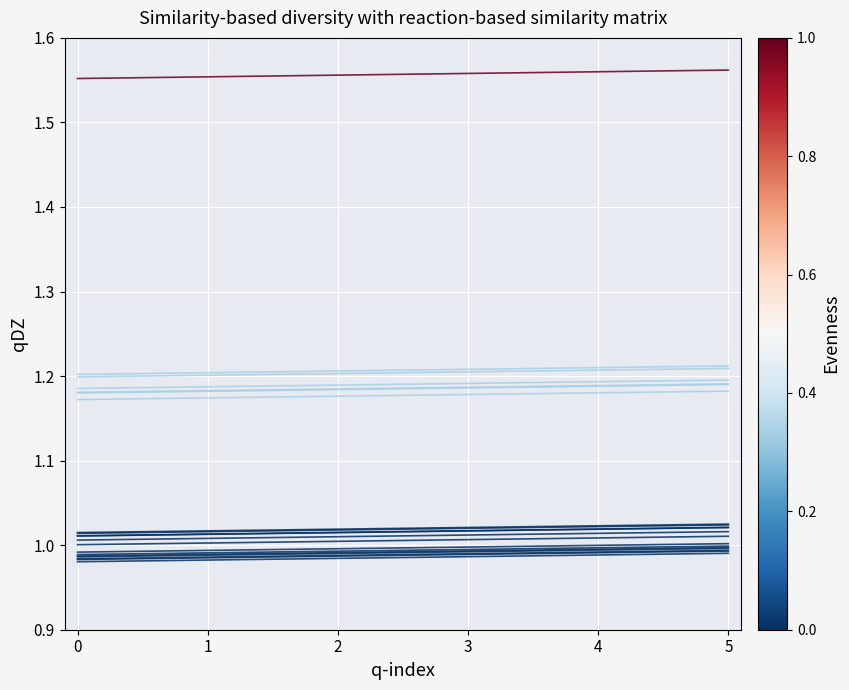

What is the total value across all series at 5?

21.8